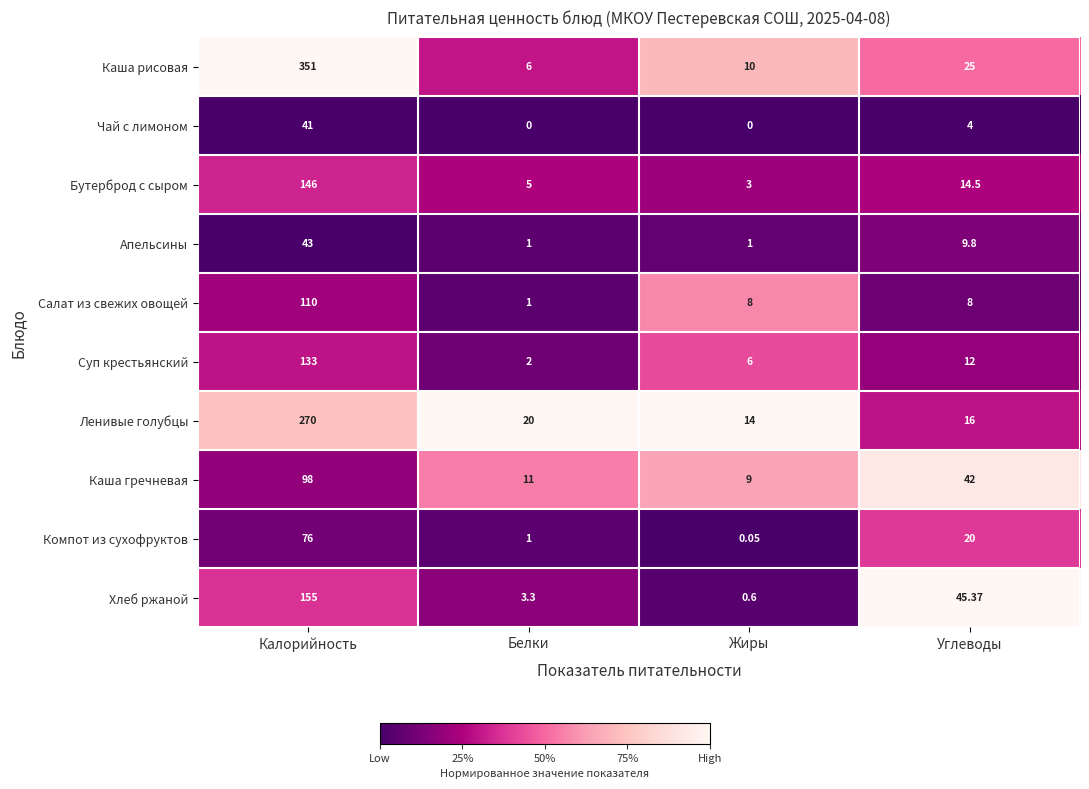

At which category is the sum across all series the highest?

Калорийность